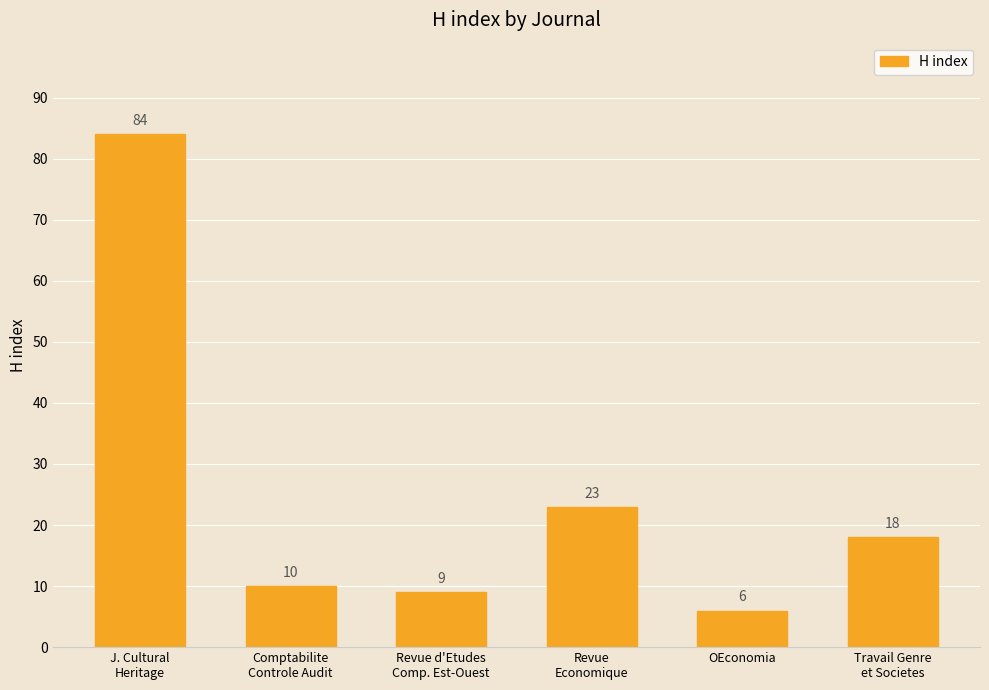

Count the number of categories in the chart.

6